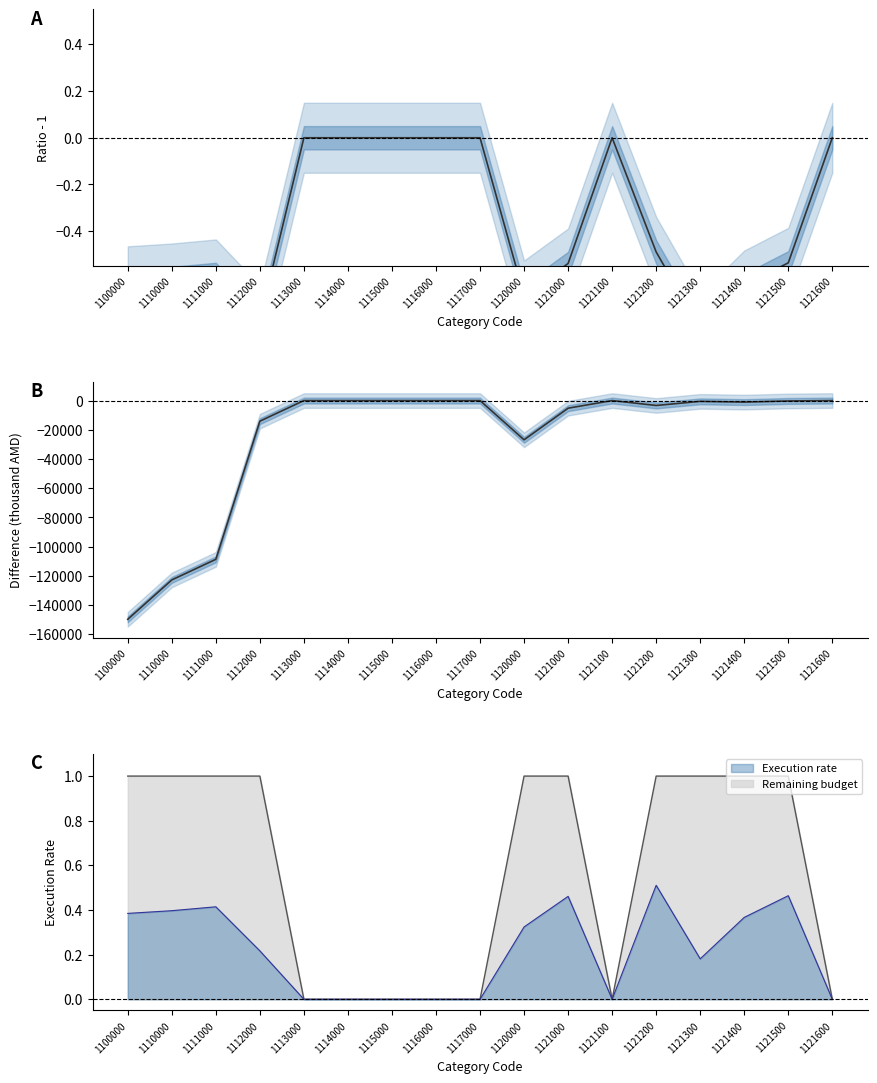

What is the value of the Actual/Budget ratio - 1 point at the 11th from the left?

-0.5